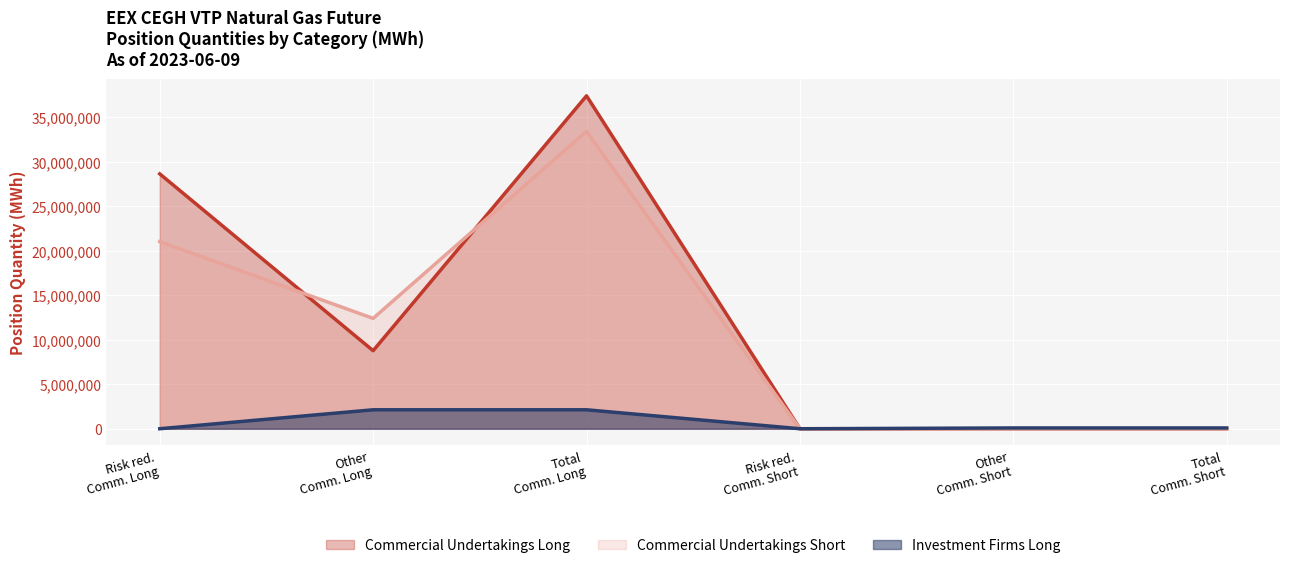

Reading left to right, extract all data points from this chart.

Commercial Undertakings Long: 28647440	8771695	37419135	0	0	0
Commercial Undertakings Short: 21035408	12401830	33437238	0	0	0
Investment Firms Long: 0	2129399	2129399	0	88072	88072